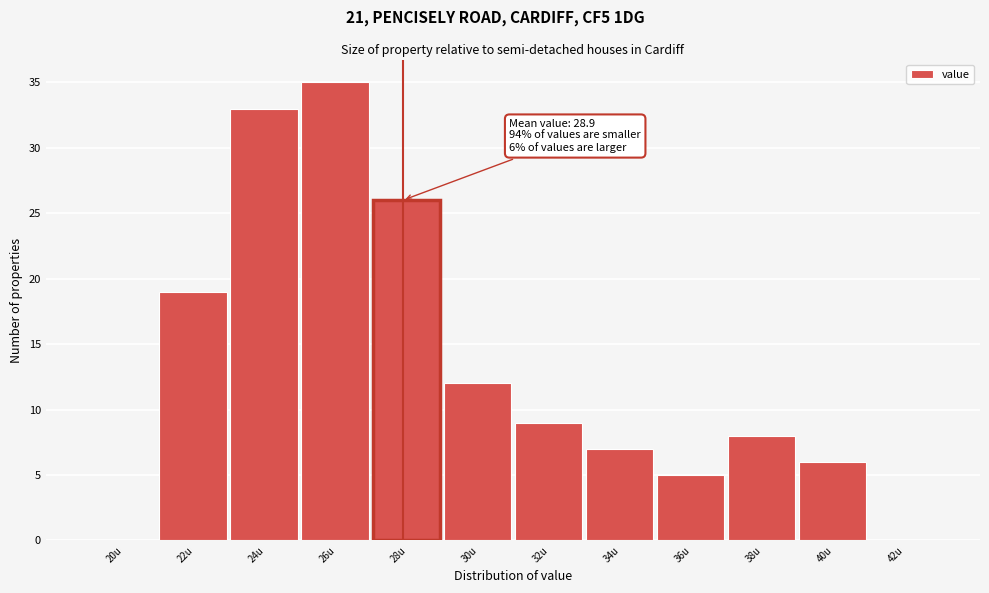

Reading left to right, list all the values displayed in this chart.

20u=0	22u=19	24u=33	26u=35	28u=26	30u=12	32u=9	34u=7	36u=5	38u=8	40u=6	42u=0